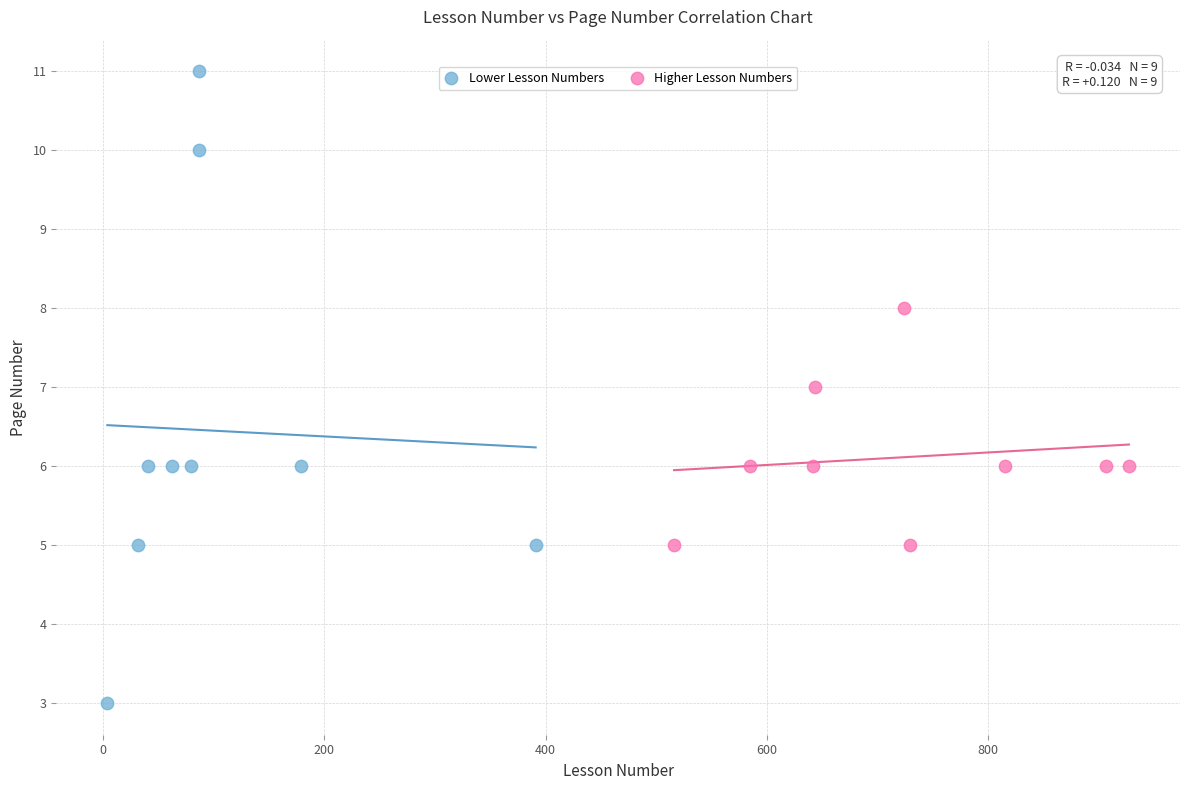

Which series contains the lowest Y value?

Lower Lesson Numbers